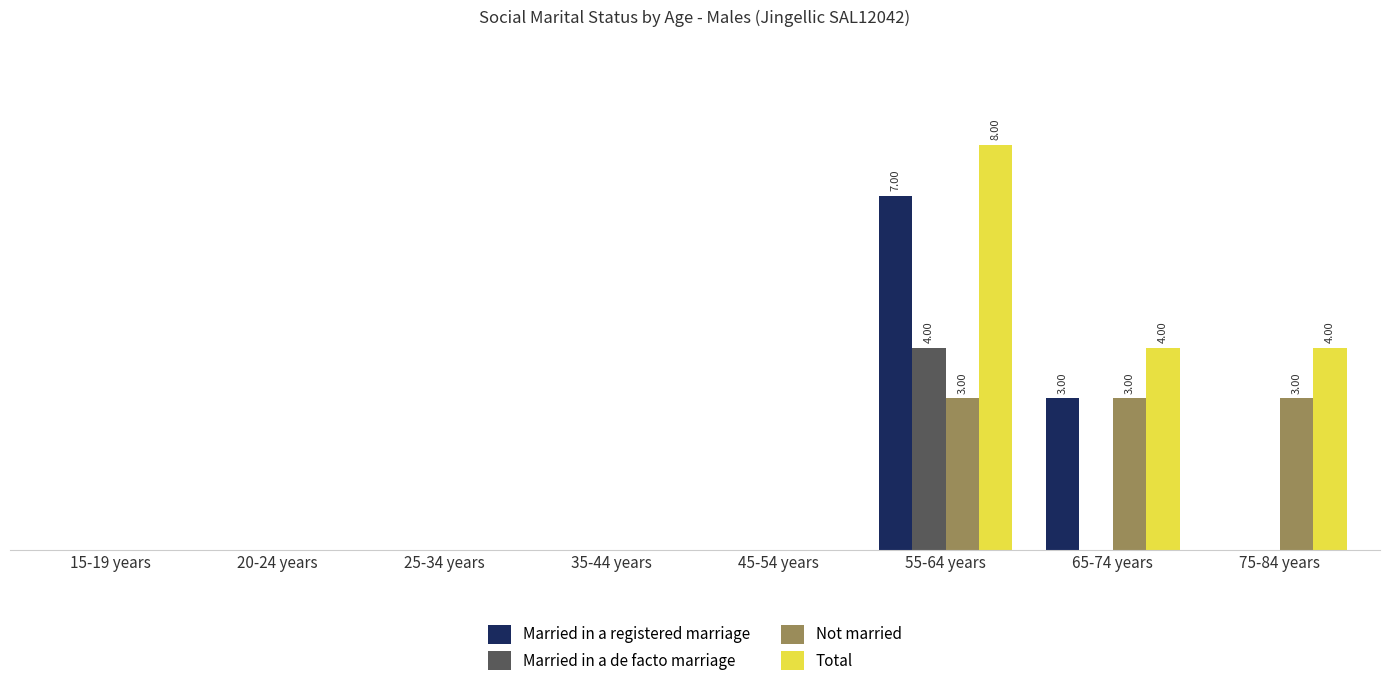

Is it true that Total equals 0 at 15-19 years?

True